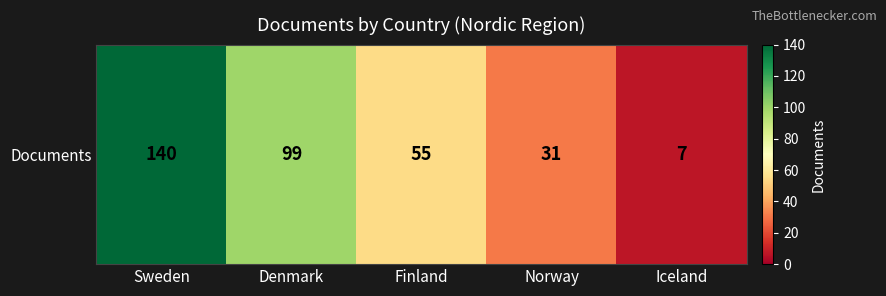

Is it true that the value at Denmark is 129?

False